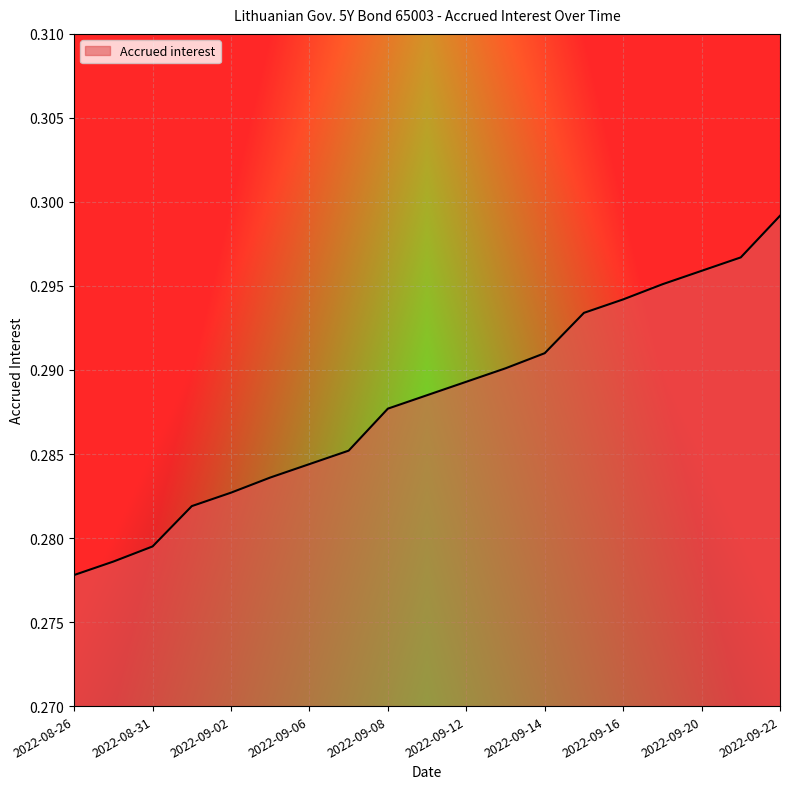

At which category does the chart reach its minimum across all series?

2022-08-26